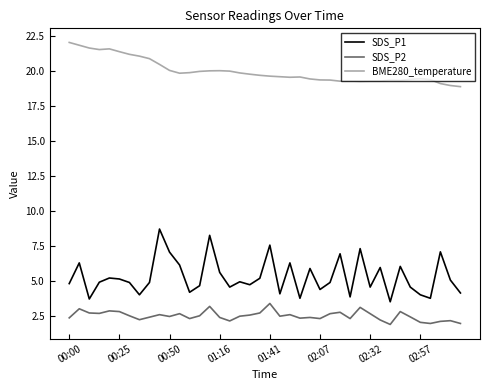

True or false: SDS_P1 and SDS_P2 intersect in this chart.

False